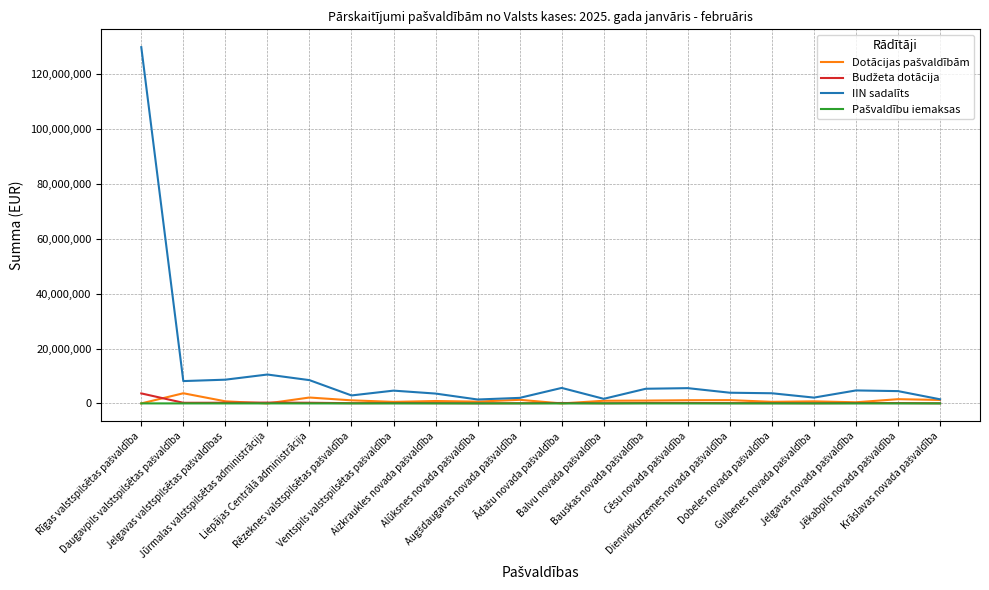

Is this an area chart (filled region under the line)?

No